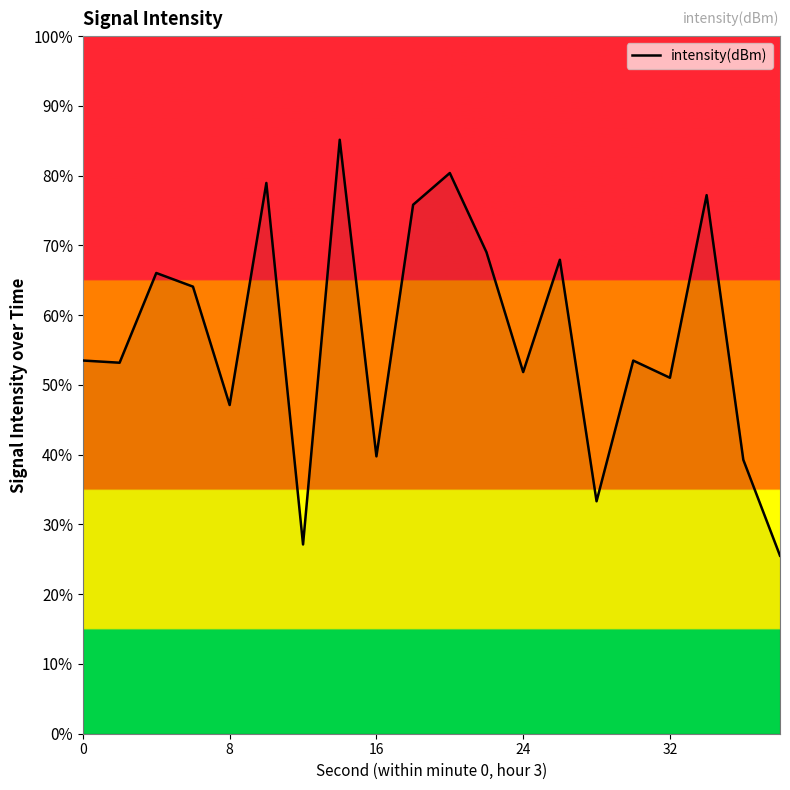

What is the minimum value shown in the chart?

25.5